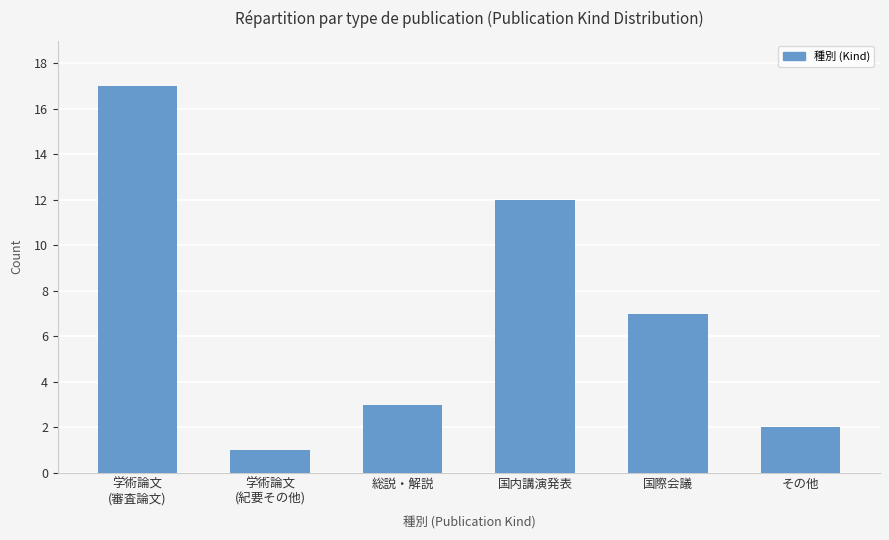

At which category does the chart reach its minimum across all series?

学術論文
(紀要その他)